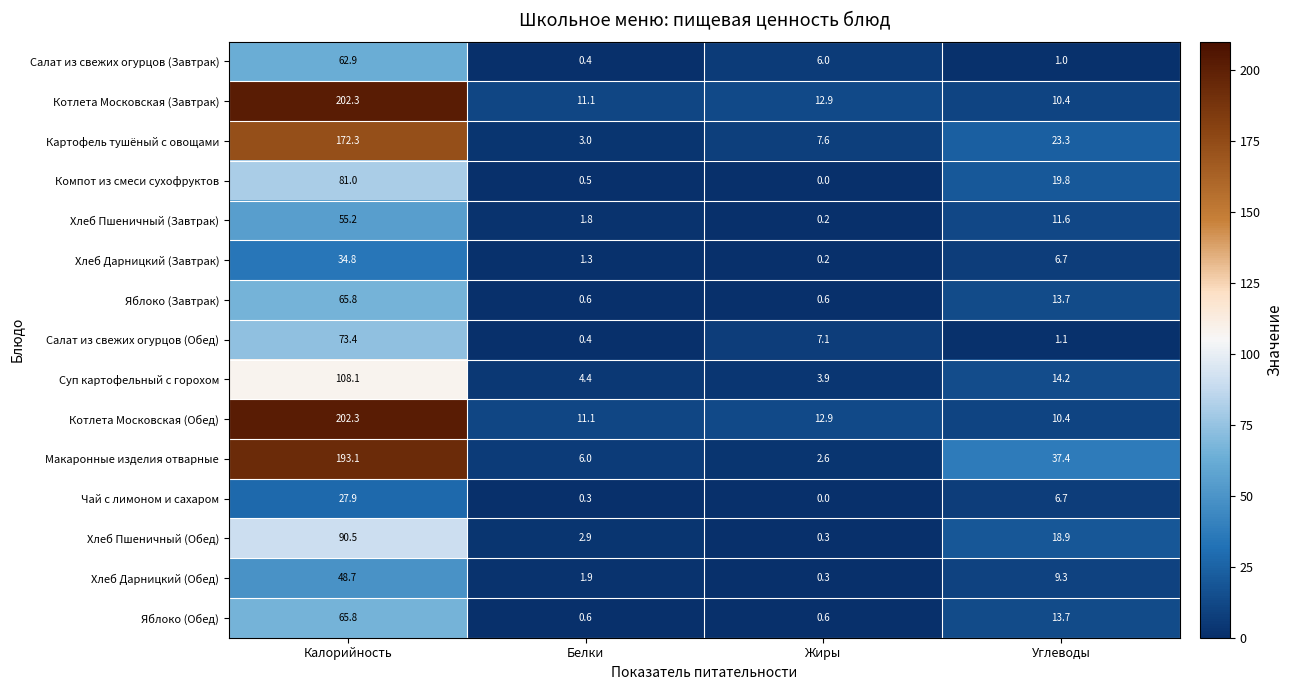

At how many categories does at least one series exceed 194?

1